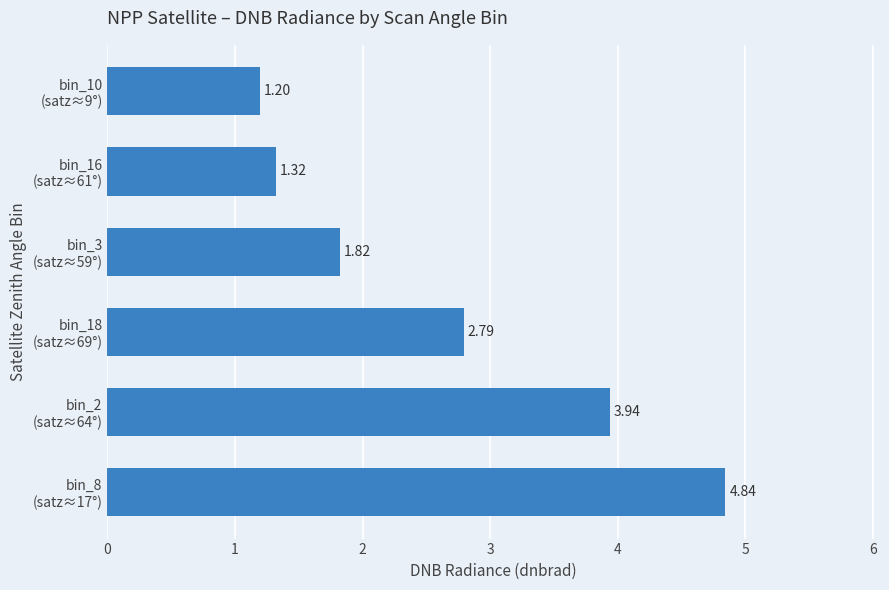

At which label is the value closest to 3?

bin_18
(satz≈69°)